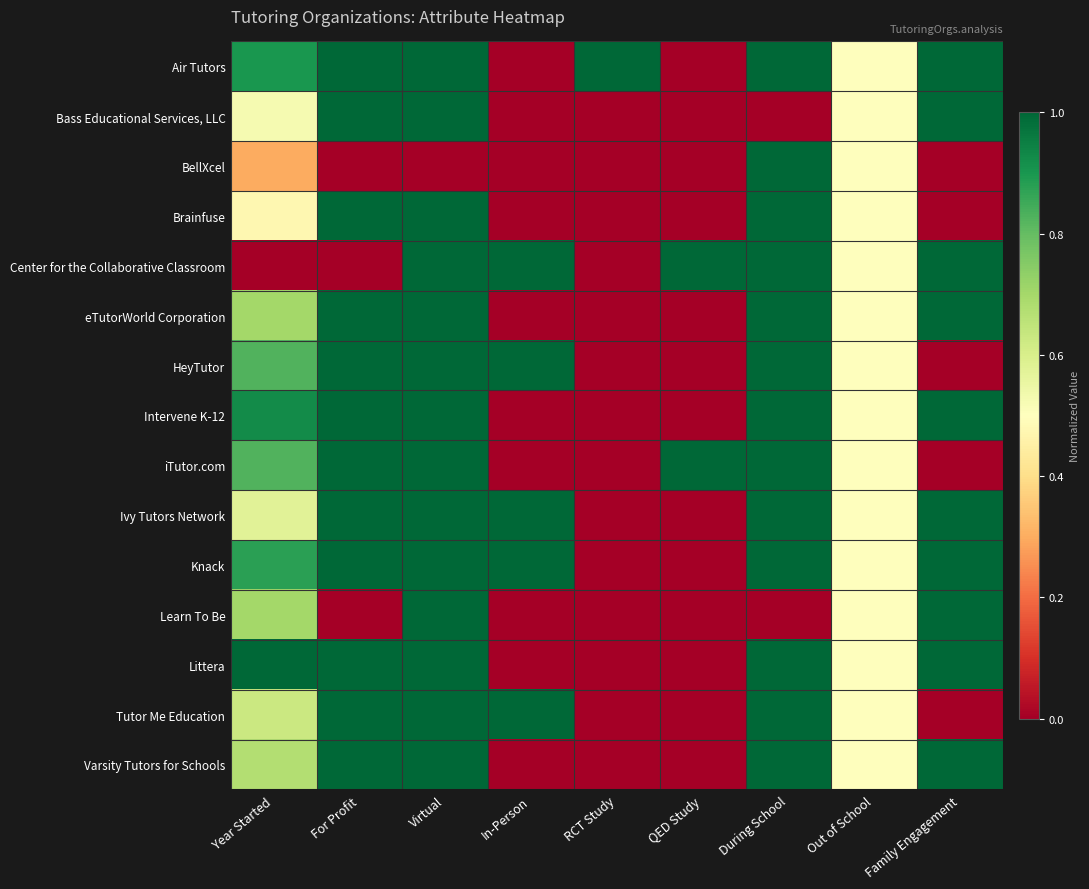

Between Family Engagement and In-Person, which is larger?

Family Engagement